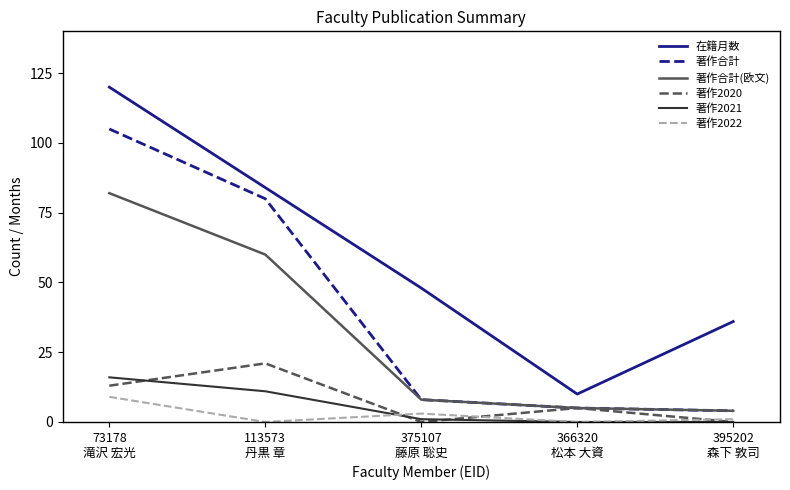

The 著作2022 series shows 1 at 395202
森下 敦司. True or false?

True